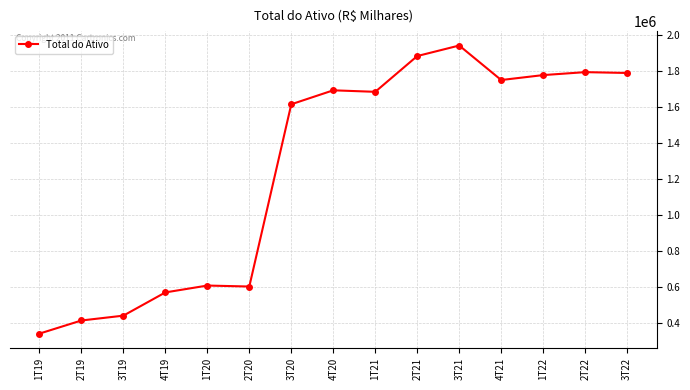

What is the label of the 8th point from the right?

4T20